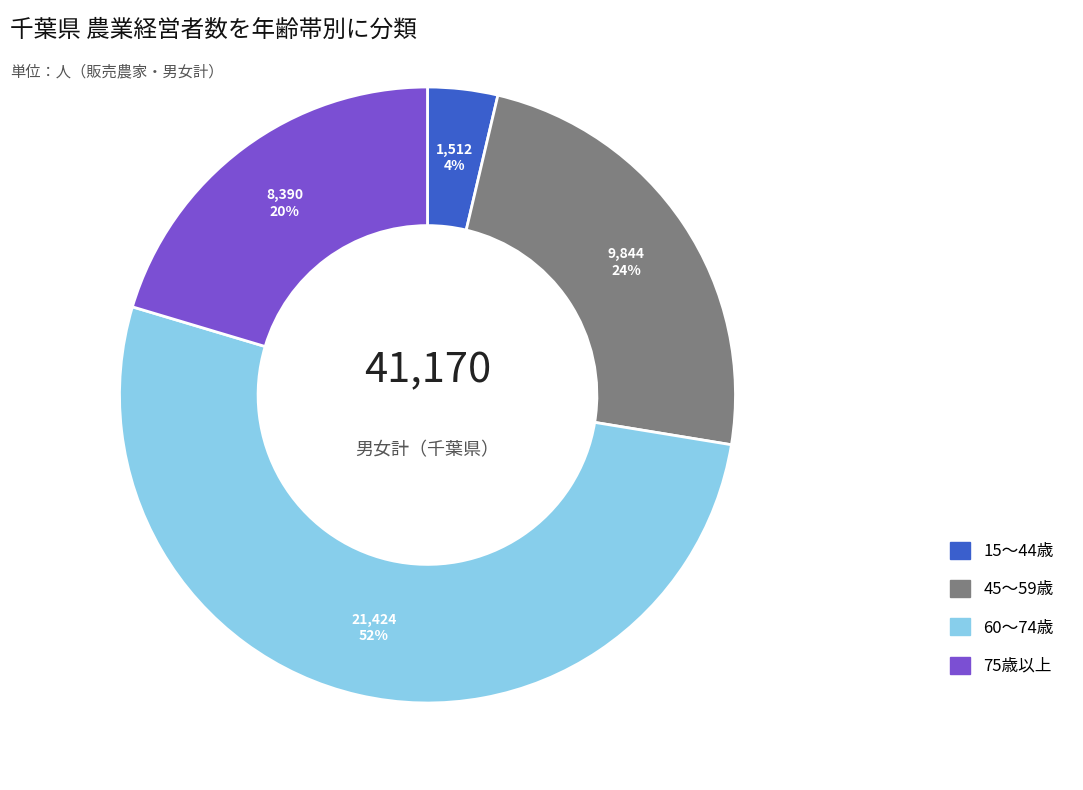

Is there any slice that represents more than half of the pie?

Yes